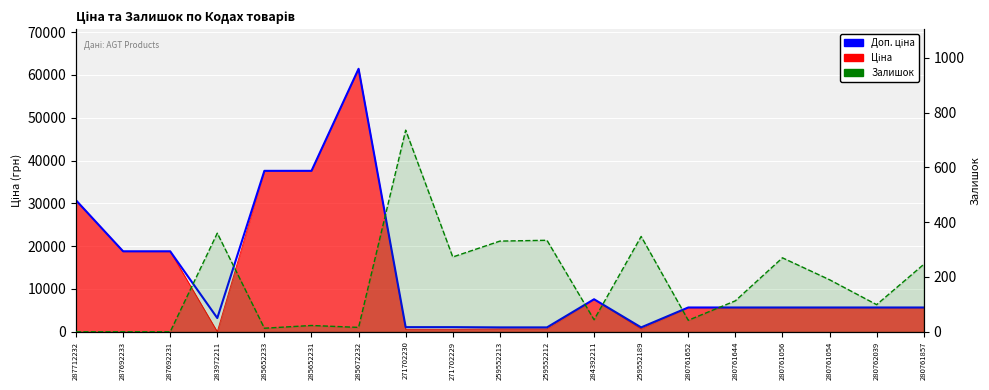

What is the label of the 19th point from the right?

287712232